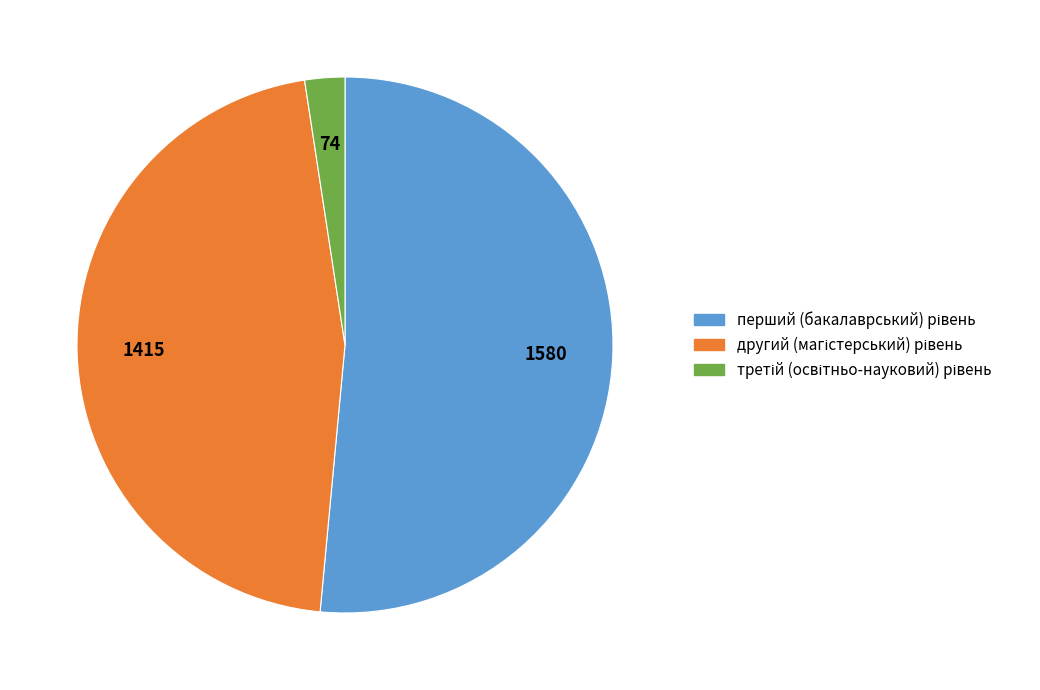

Does any single category account for the majority?

Yes